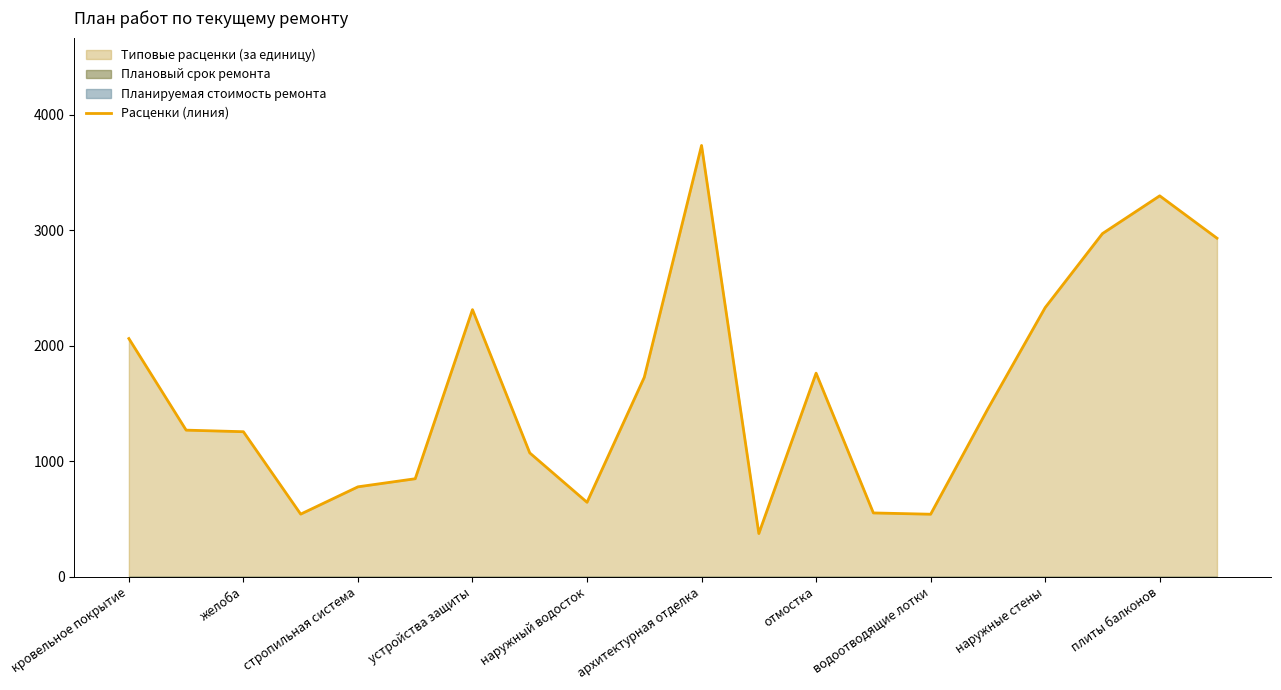

How many distinct data groups are displayed?

1